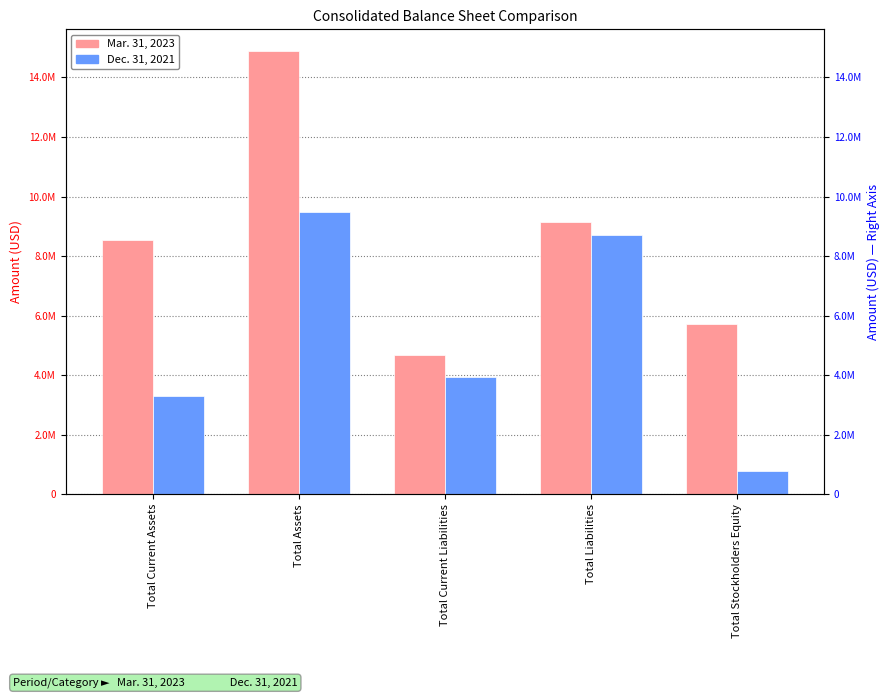

Reading left to right, what are all the values shown in this chart?

Mar. 31, 2023: Total Current Assets=8546516	Total Assets=14868332	Total Current Liabilities=4686177	Total Liabilities=9153061	Total Stockholders Equity=5715271
Dec. 31, 2021: Total Current Assets=3288663	Total Assets=9484163	Total Current Liabilities=3940044	Total Liabilities=8702678	Total Stockholders Equity=781485